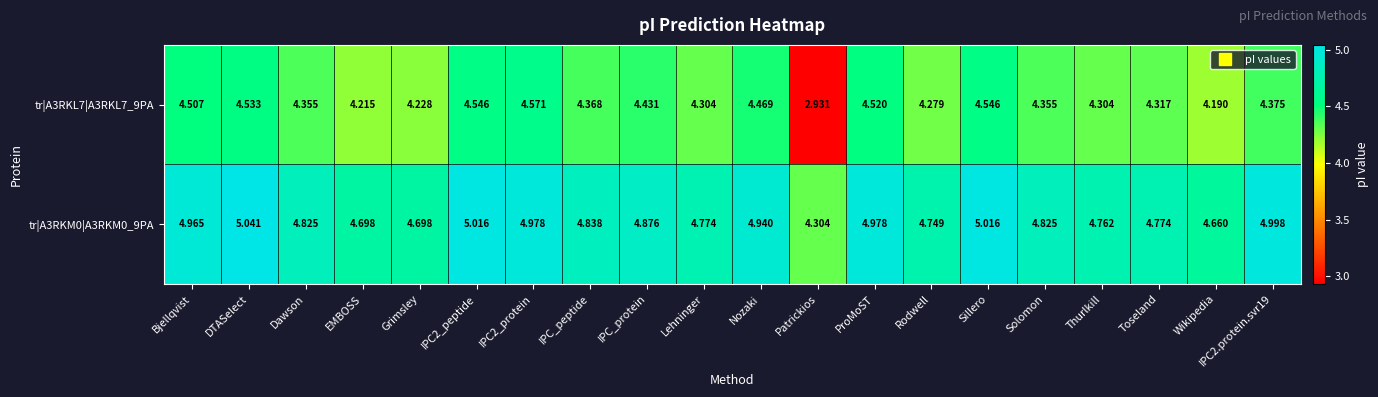

At which category does the chart reach its peak across all series?

DTASelect